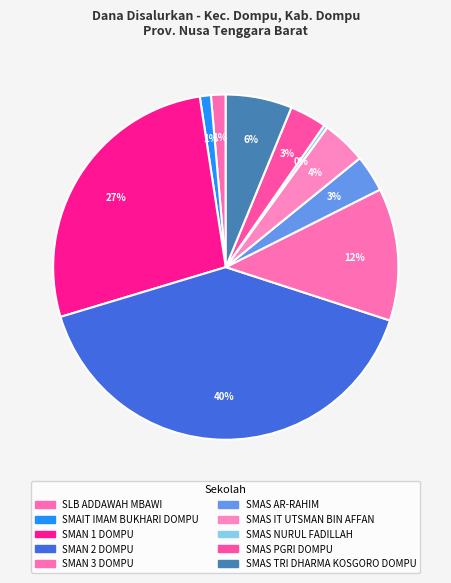

How many segments does this pie chart have?

10